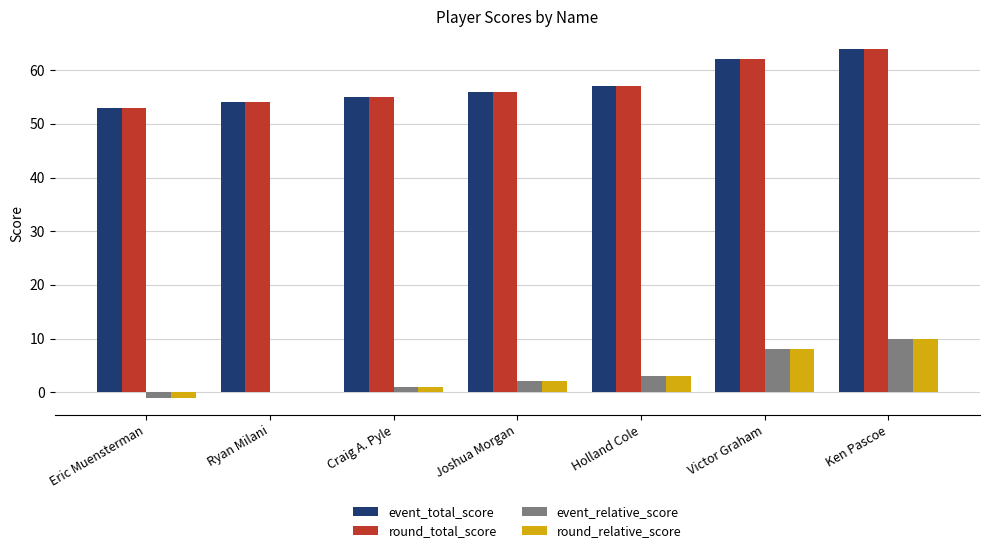

Is the value of round_relative_score at Ken Pascoe greater than the value of event_relative_score at Ryan Milani?

Yes